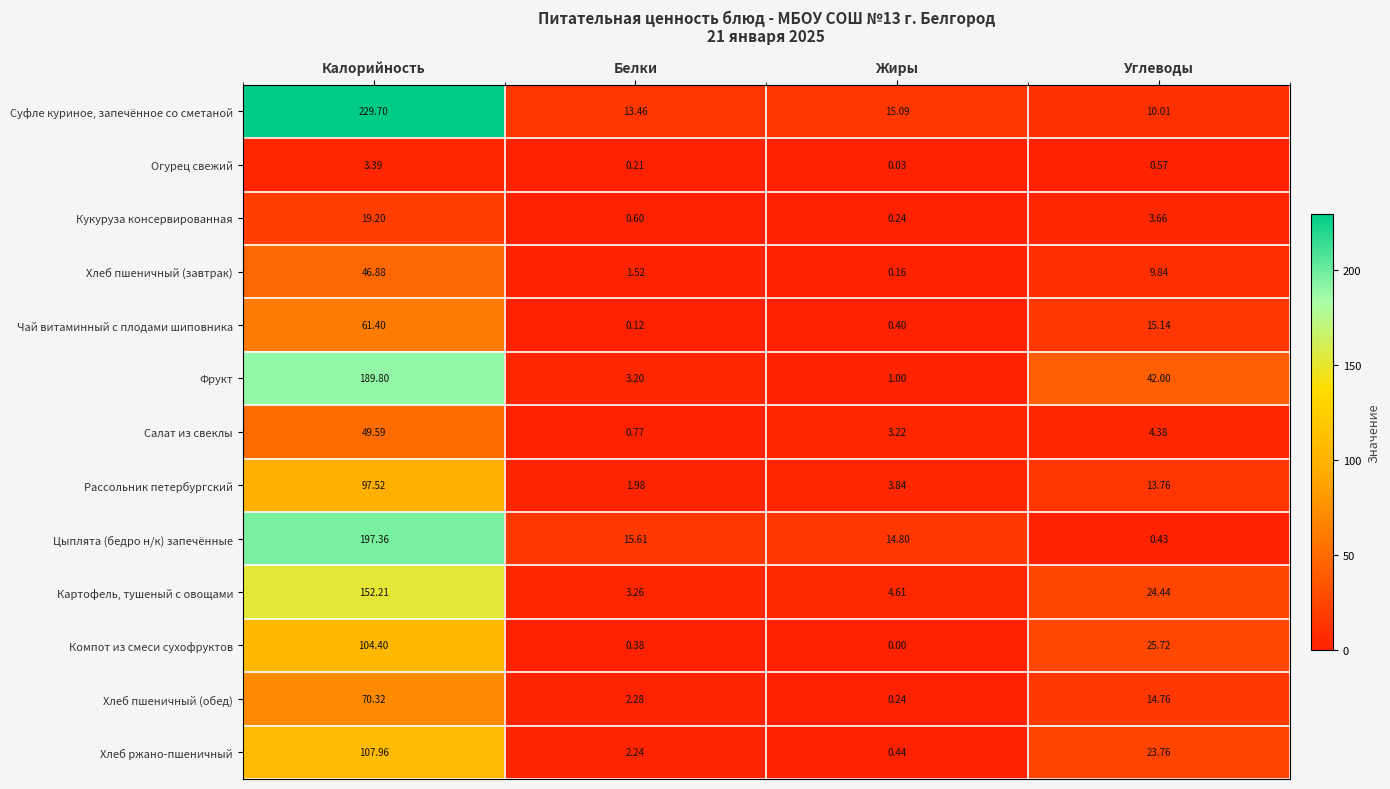

Which series has the largest range (max minus min)?

Суфле куриное, запечённое со сметаной